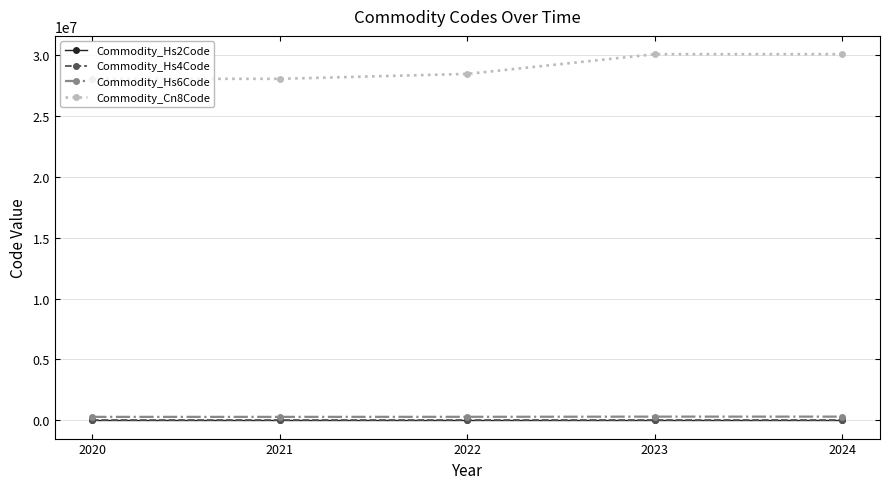

At which label is Commodity_Cn8Code closest to 29054995?

2022